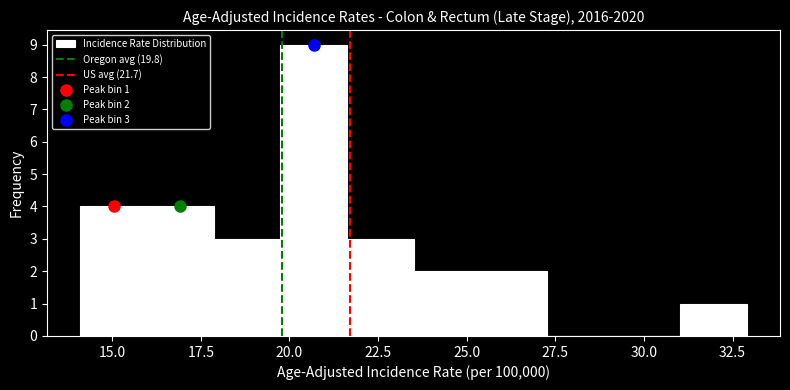

Read against the x-axis, roughly where is the centre of the tallest bar?

20.5